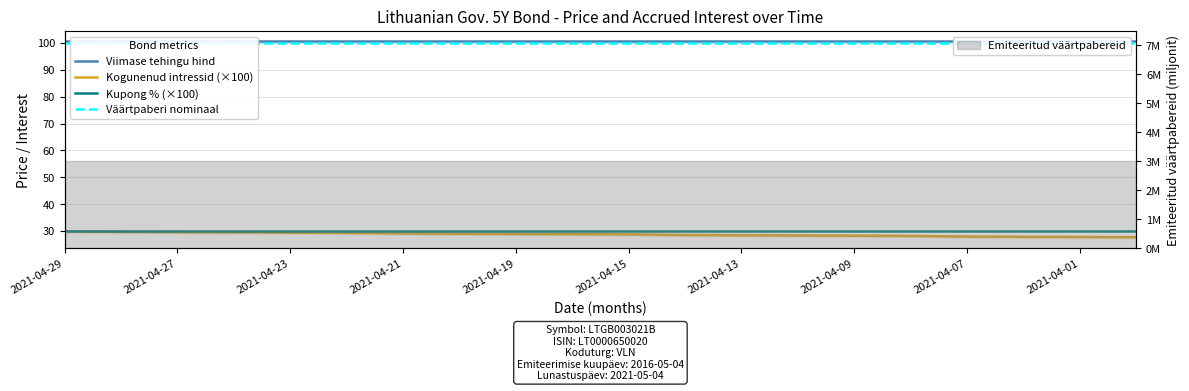

The Kogunenud intressid (×100) series shows 10.2 at 11. True or false?

False